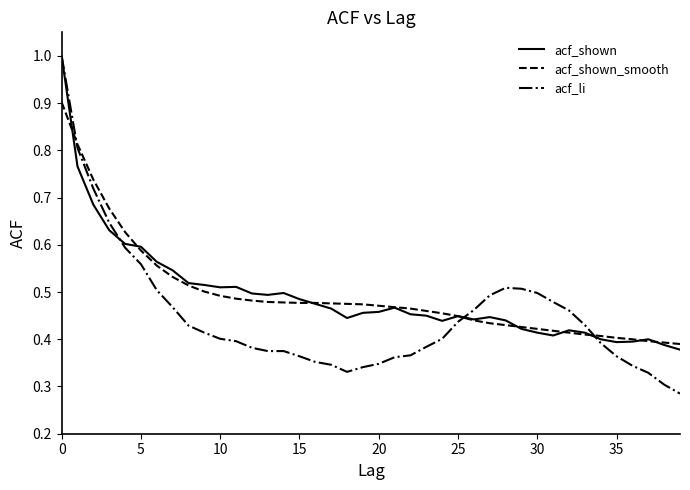

Is this an area chart (filled region under the line)?

No